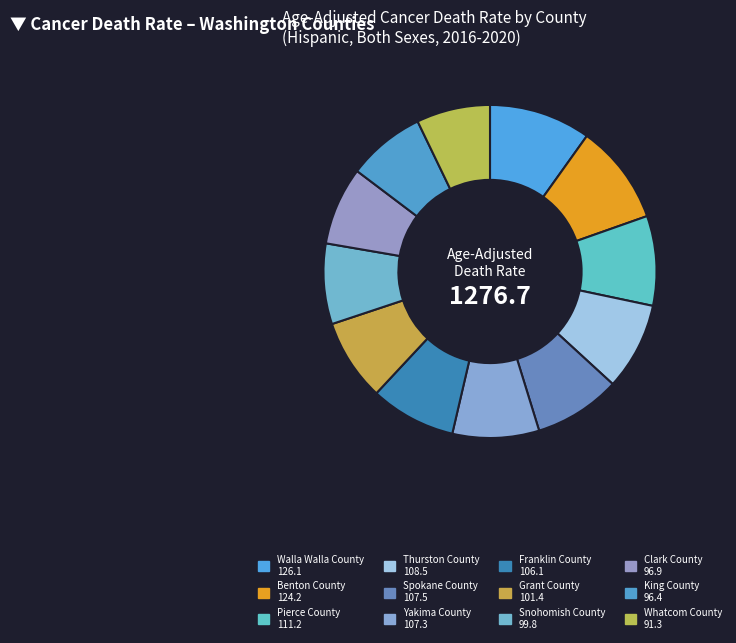

What percentage is NOT represented by Pierce County?

91.3%